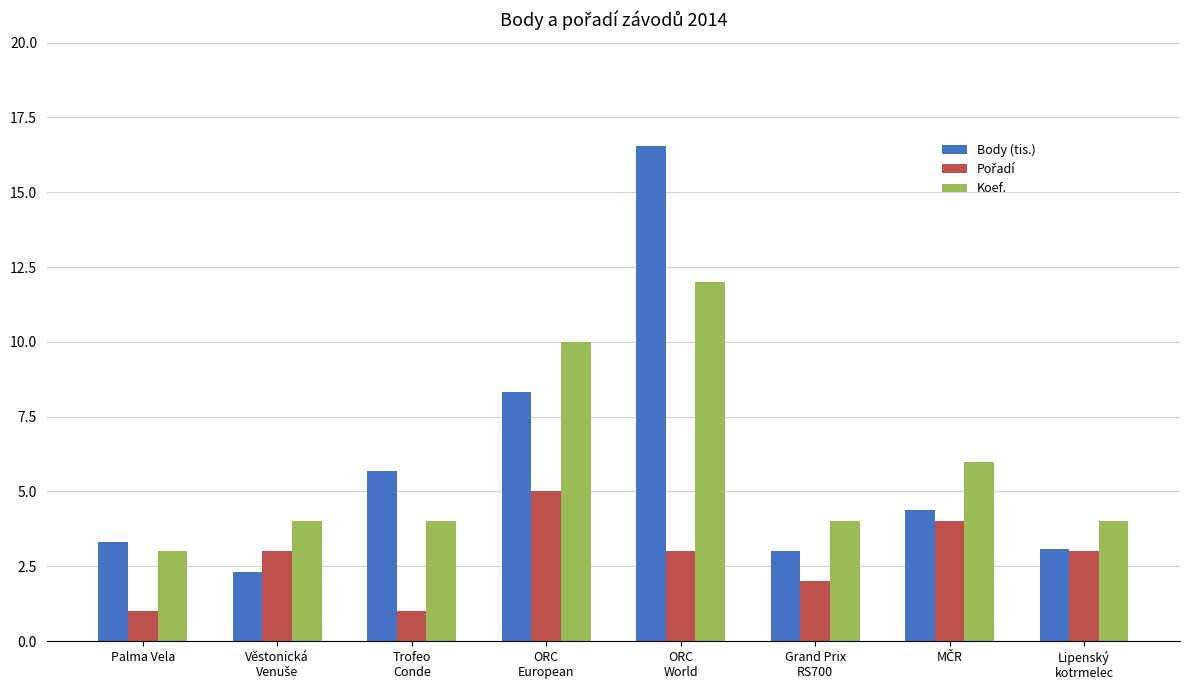

At which label does Koef. reach its minimum?

Palma Vela